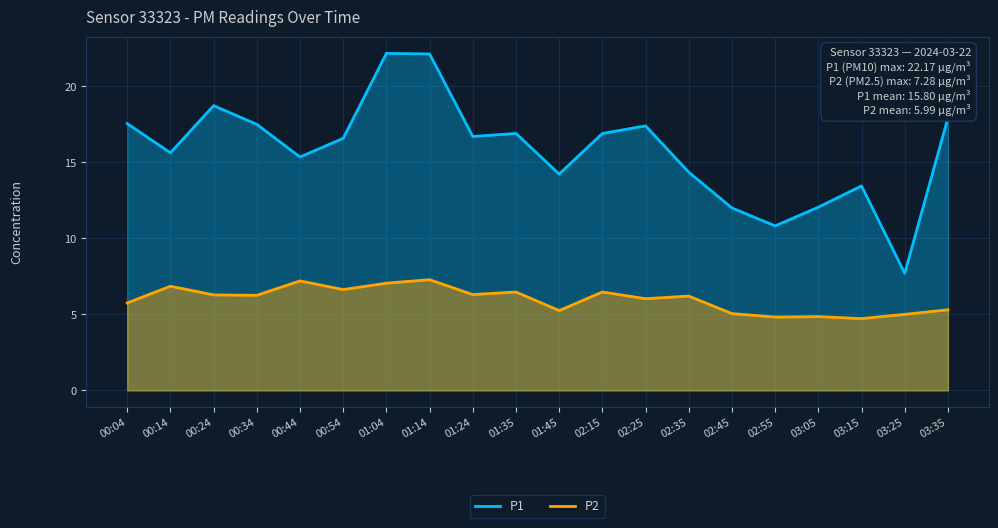

What are all the series names shown in the legend?

P1, P2